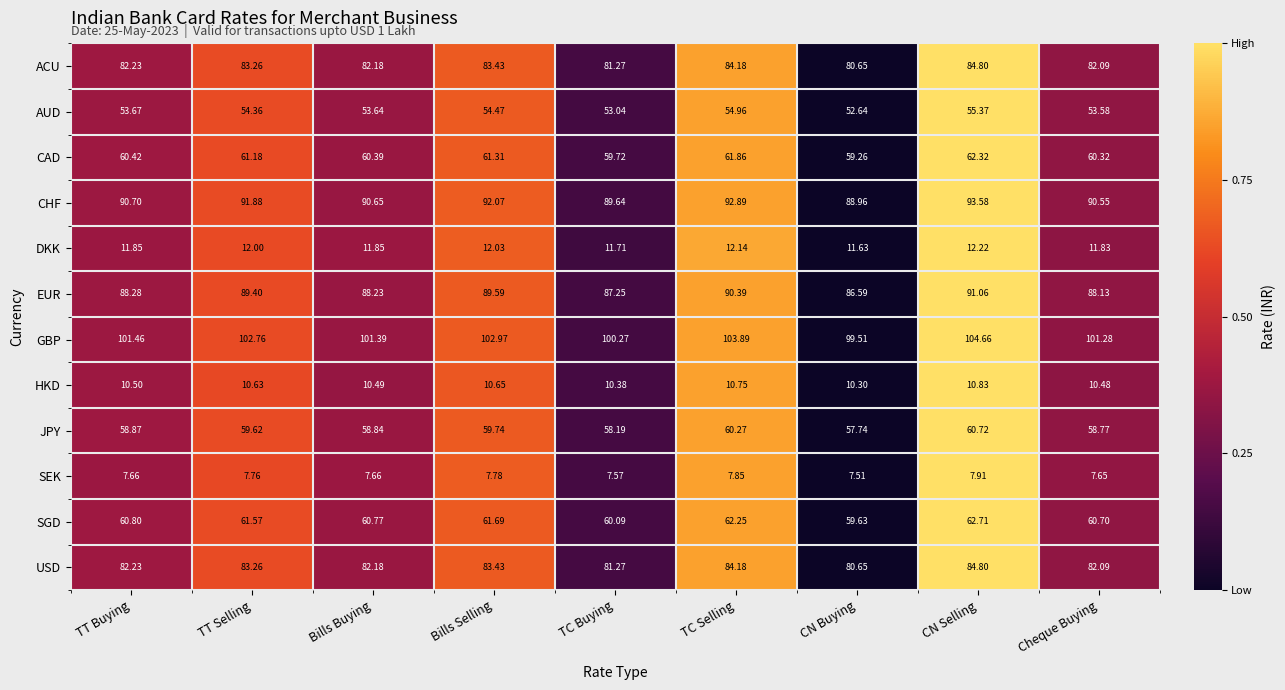

Which series has the largest range (max minus min)?

GBP